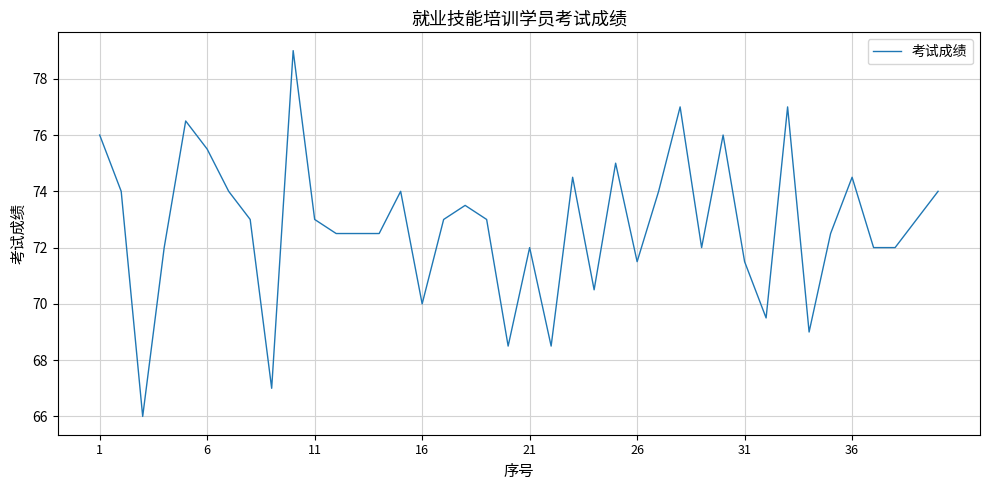

What is the smallest value displayed?

66.0